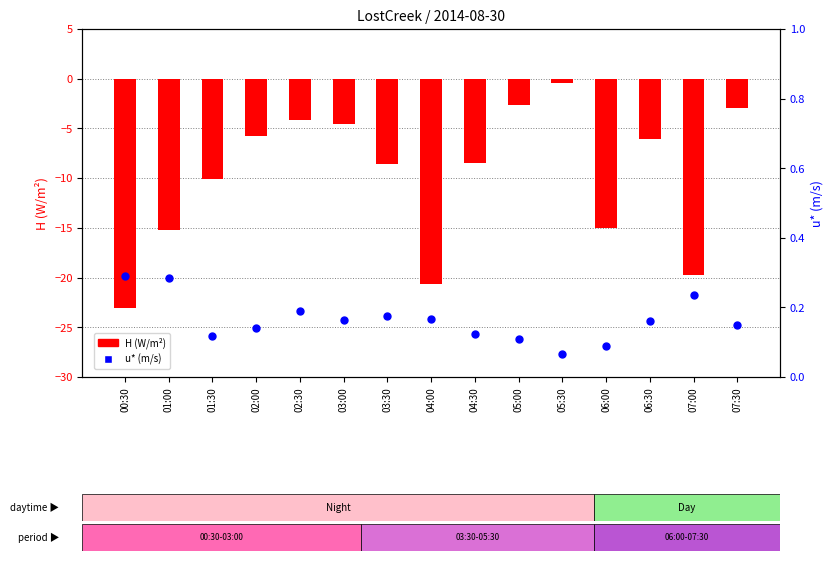

Which series reaches the maximum Y coordinate?

u* (m/s)